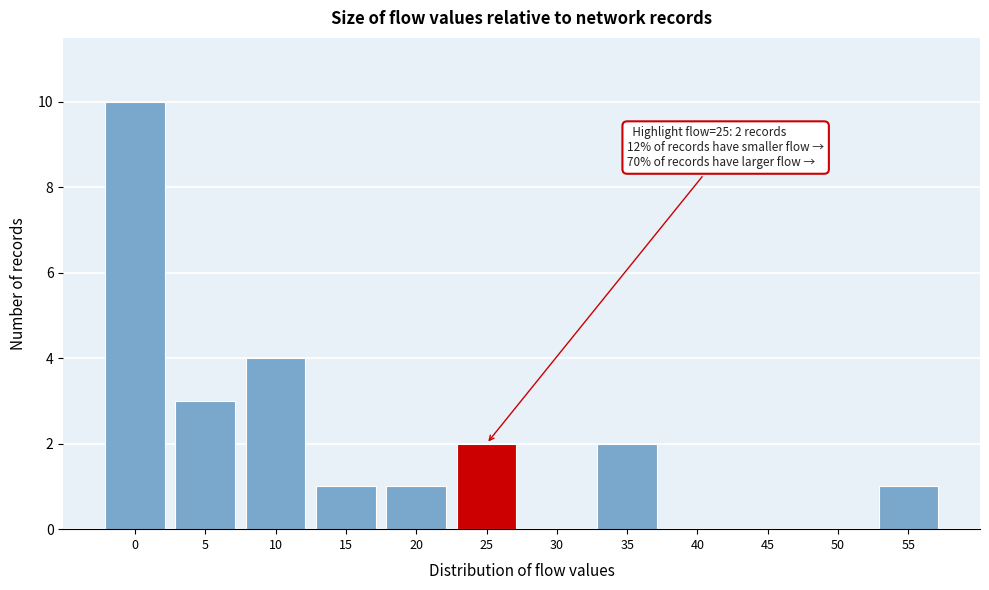

At which label is the value closest to 5?

10